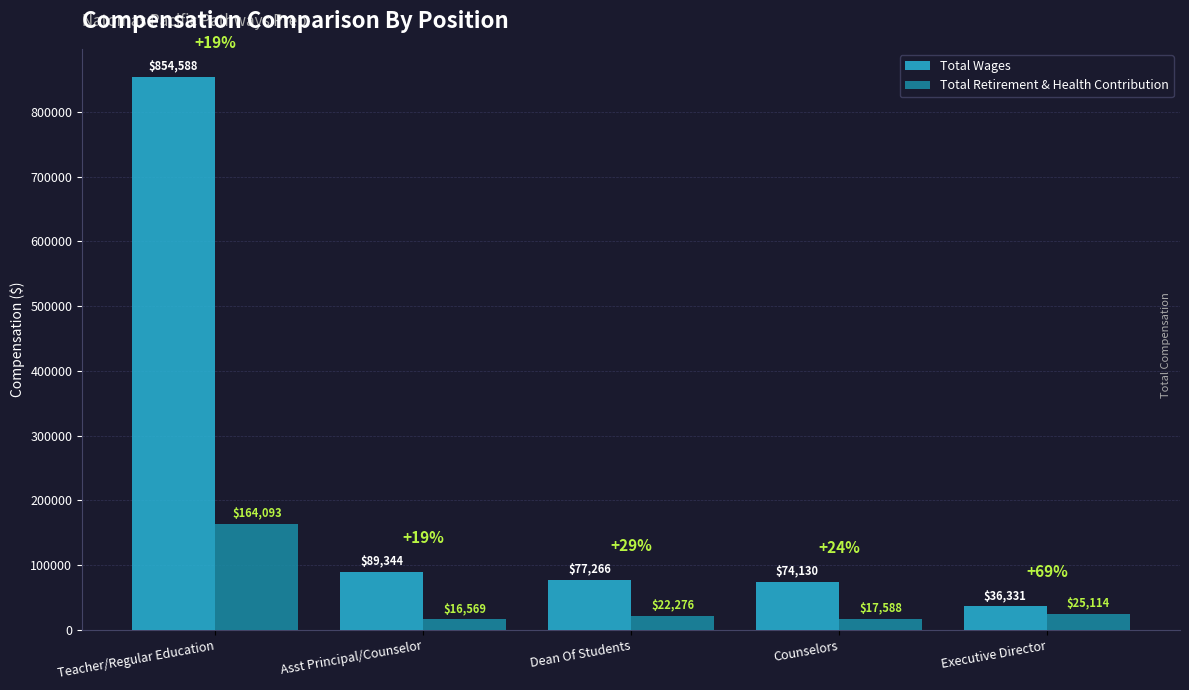

What is the maximum value for Total Retirement & Health Contribution?

164093